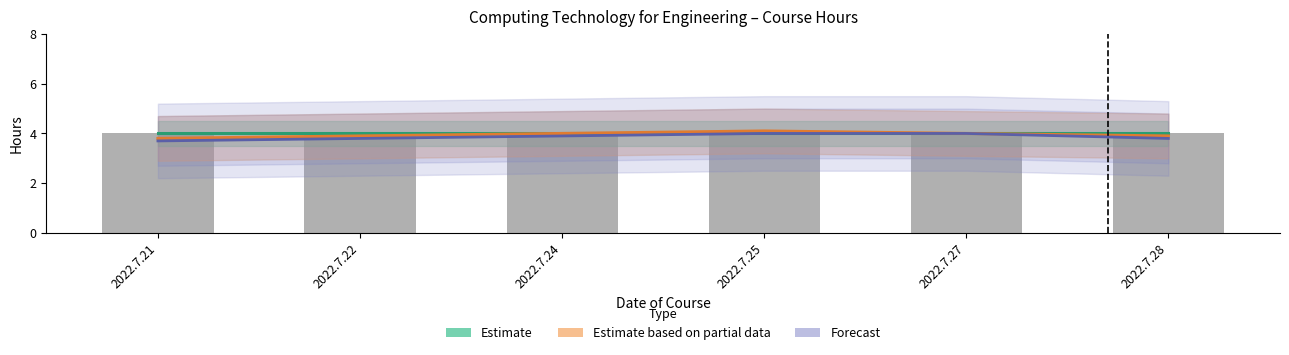

Where is Forecast nearest to the value 3?

2022.7.21